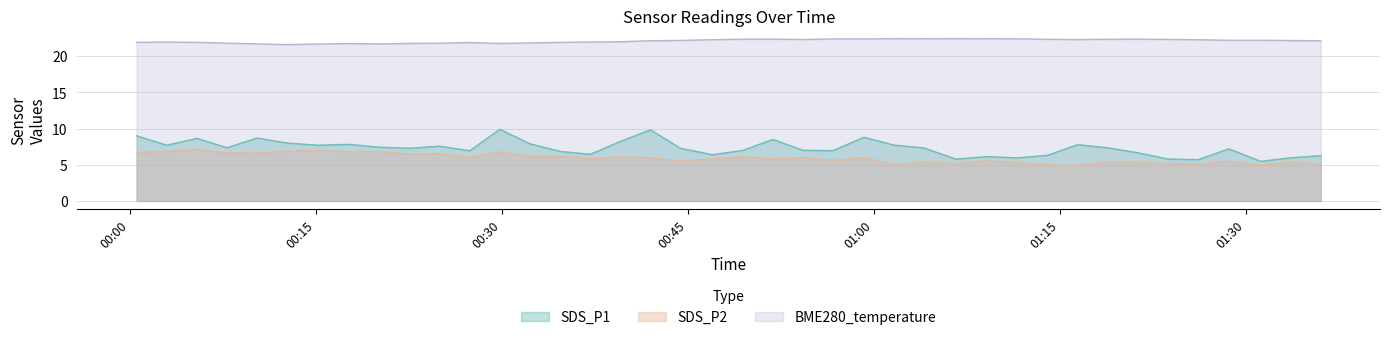

Rank the series at 2023/06/19 04:30 from lowest to highest value.

SDS_P2, SDS_P1, BME280_temperature